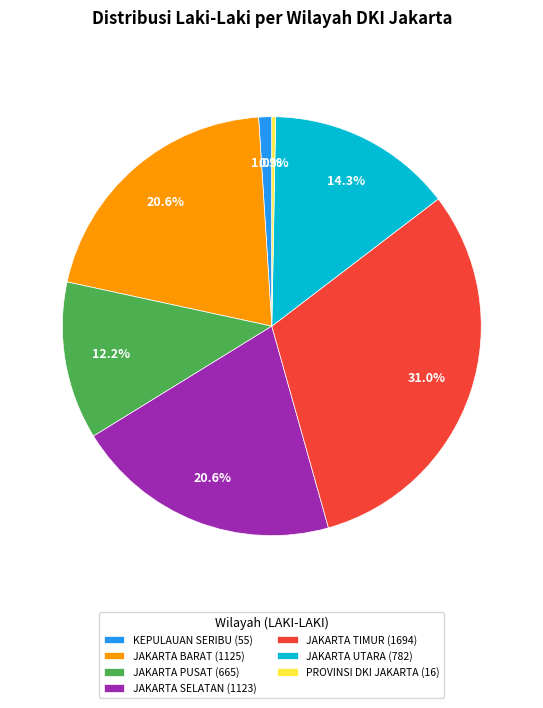

The JAKARTA BARAT slice represents 21% of the pie. True or false?

True